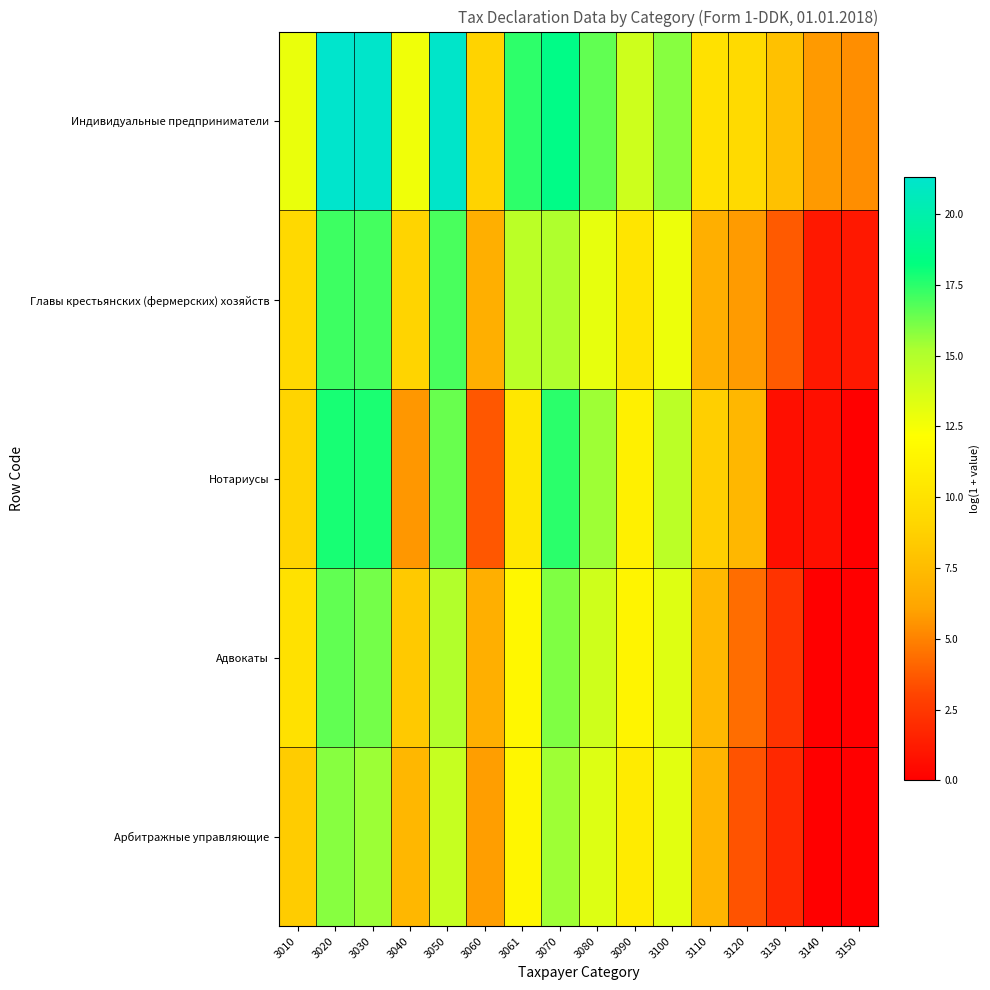

At how many categories does at least one series exceed 12?

10